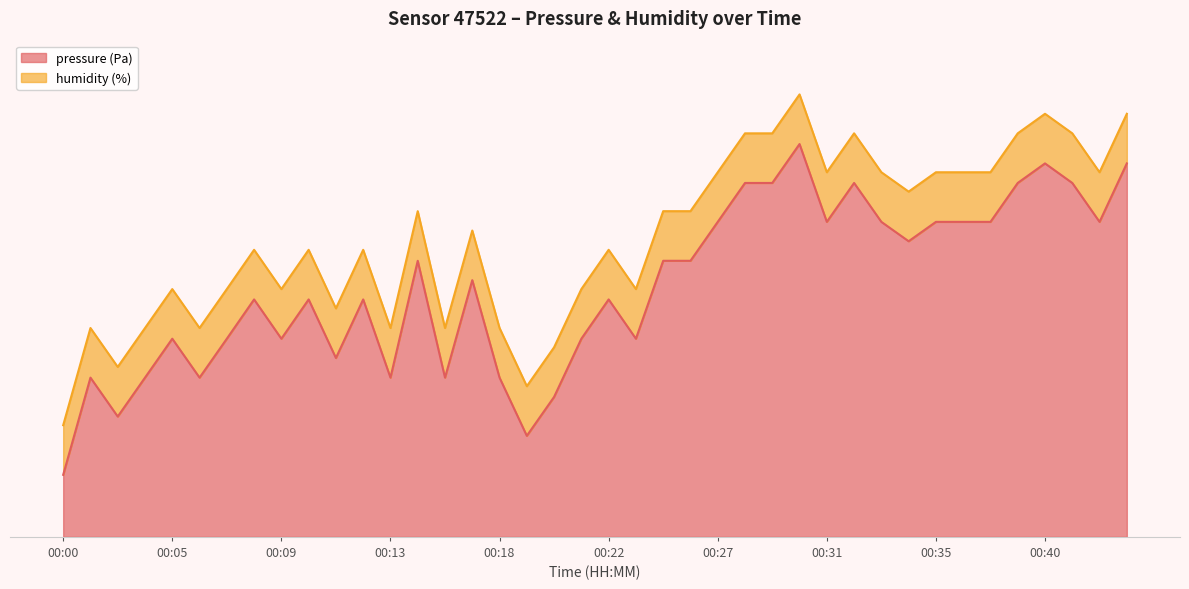

Count the number of categories in the chart.

40